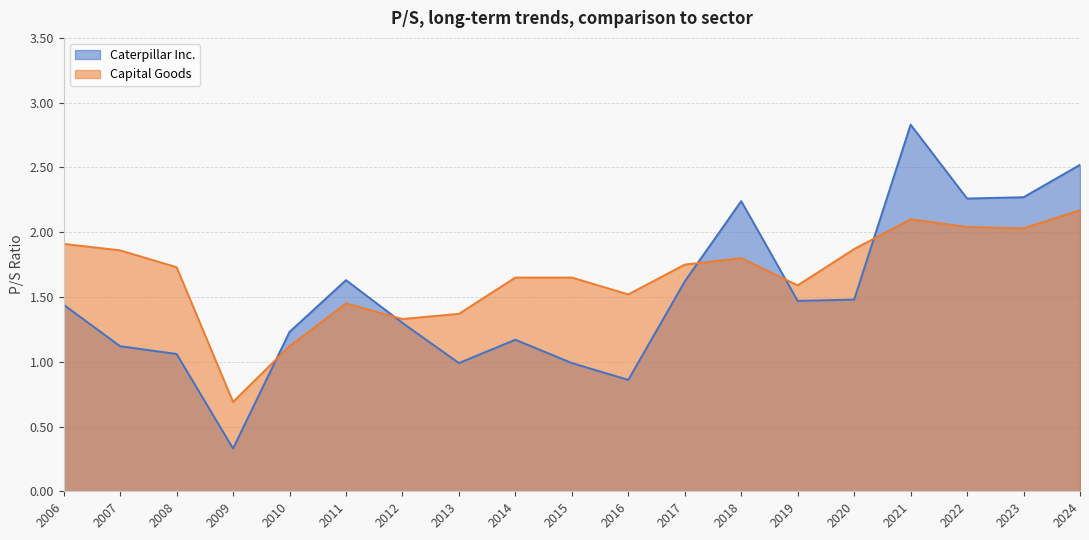

Reading left to right, transcribe all the data shown in this chart.

Caterpillar Inc.: 2024-02-16=2.5	2023-02-15=2.3	2022-02-16=2.3	2021-02-17=2.8	2020-02-19=1.5	2019-02-14=1.5	2018-02-15=2.2	2017-02-15=1.6	2016-02-16=0.9	2015-02-17=1.0	2014-02-18=1.2	2013-02-19=1.0	2012-02-21=1.3	2011-02-22=1.6	2010-02-19=1.2	2009-02-20=0.3	2008-02-22=1.1	2007-02-23=1.1	2006-02-22=1.4
Capital Goods: 2024-02-16=2.2	2023-02-15=2.0	2022-02-16=2.0	2021-02-17=2.1	2020-02-19=1.9	2019-02-14=1.6	2018-02-15=1.8	2017-02-15=1.8	2016-02-16=1.5	2015-02-17=1.6	2014-02-18=1.6	2013-02-19=1.4	2012-02-21=1.3	2011-02-22=1.4	2010-02-19=1.1	2009-02-20=0.7	2008-02-22=1.7	2007-02-23=1.9	2006-02-22=1.9